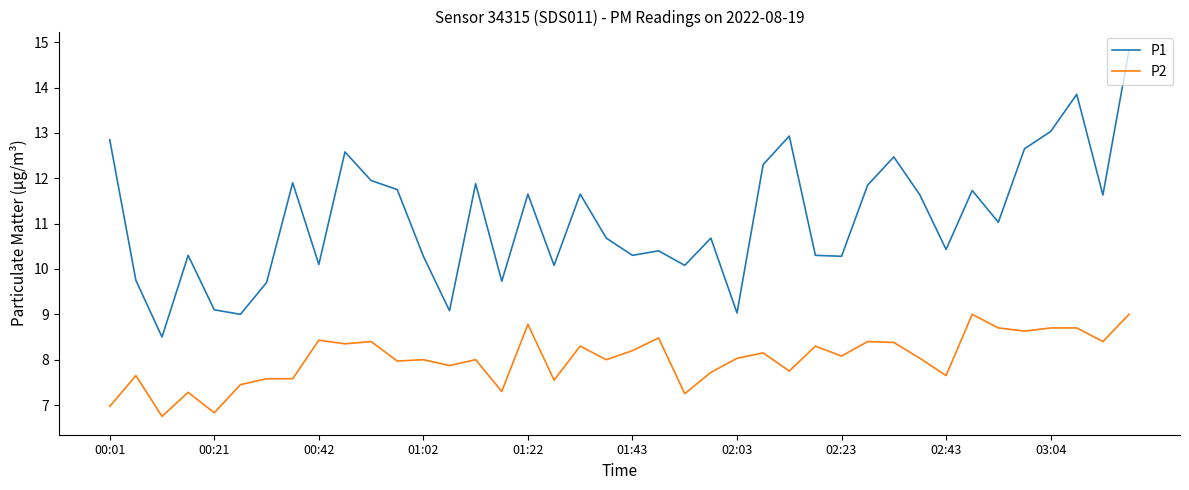

List the series in order of their peak value, lowest first.

P2, P1